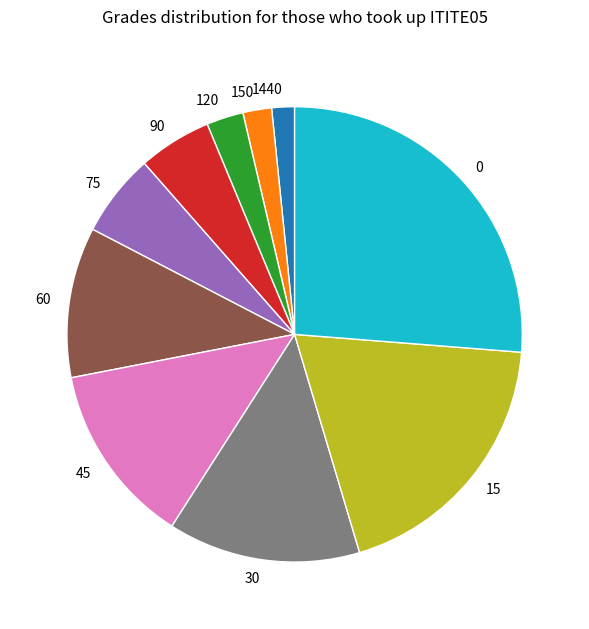

What is the ratio of the value at 90 to the value at 75?

0.9